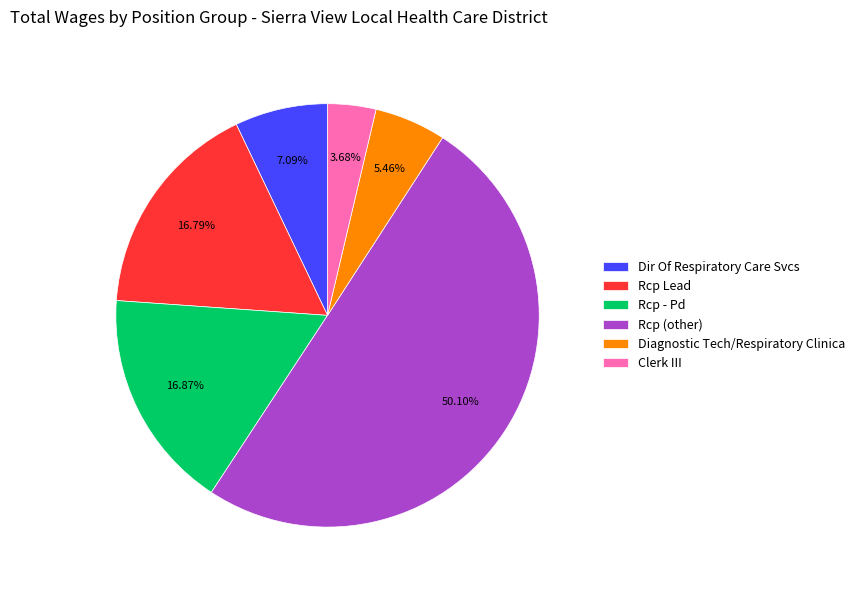

Combined, what portion of the pie is Dir Of Respiratory Care Svcs and Clerk III?

10.8%